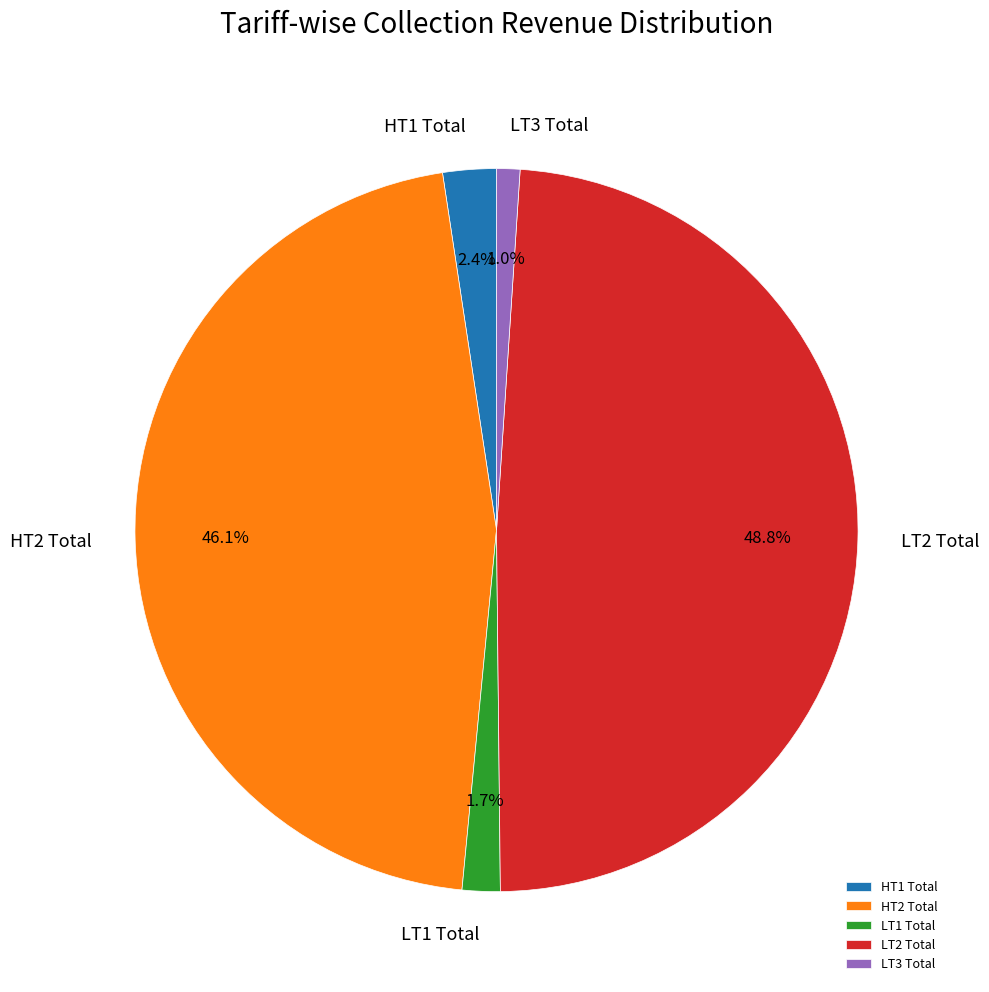

Which category has the biggest portion of the pie?

LT2 Total